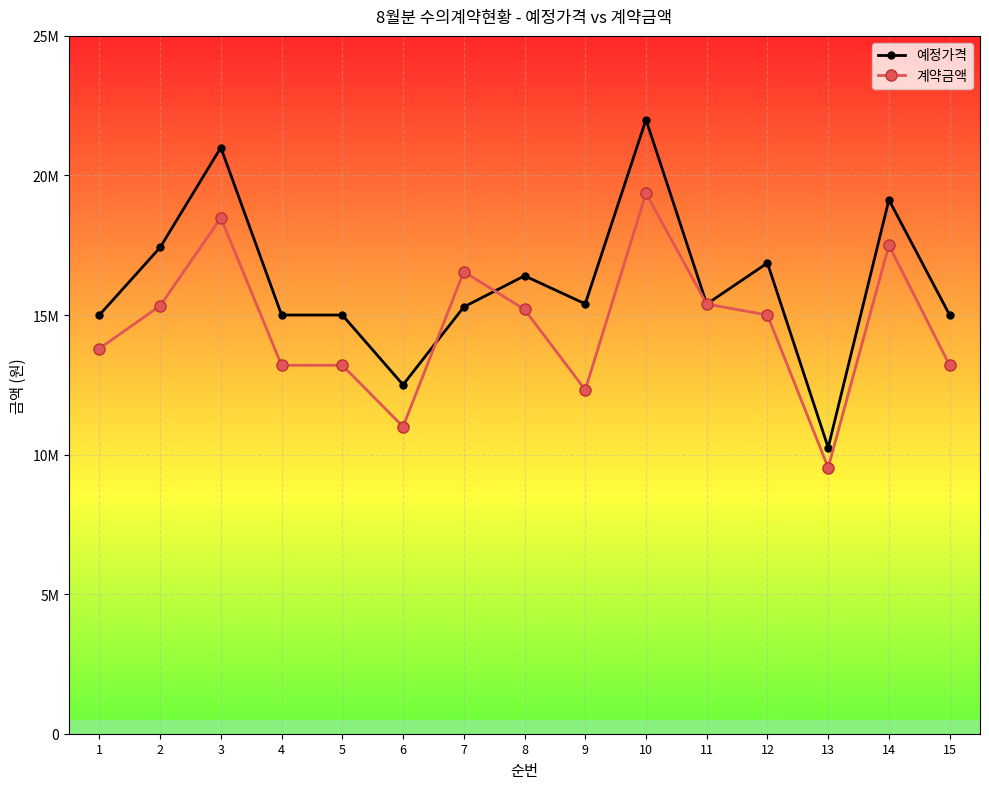

Does the chart have visible grid lines?

Yes